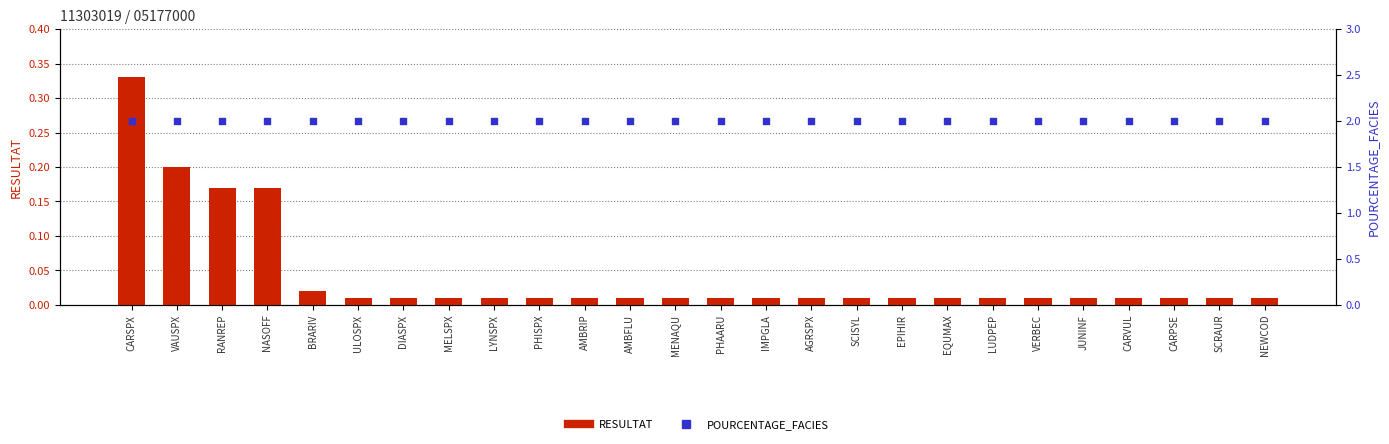

At how many categories does at least one series exceed 1?

26